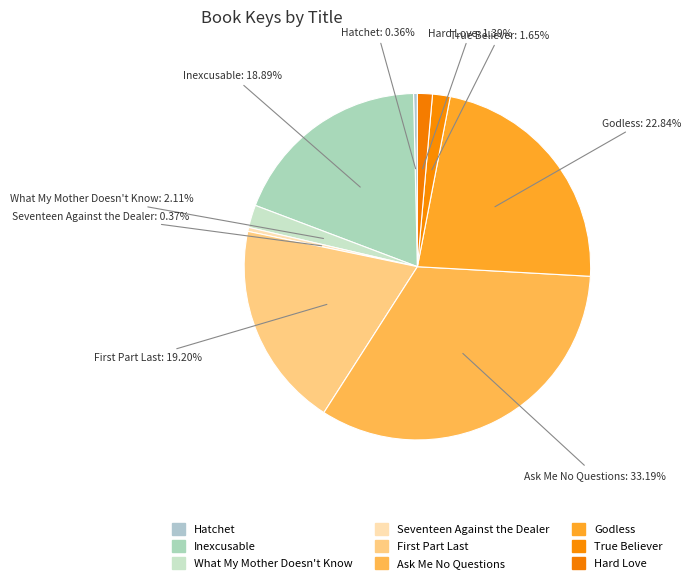

Is it true that Ask Me No Questions is 33% of the pie?

True